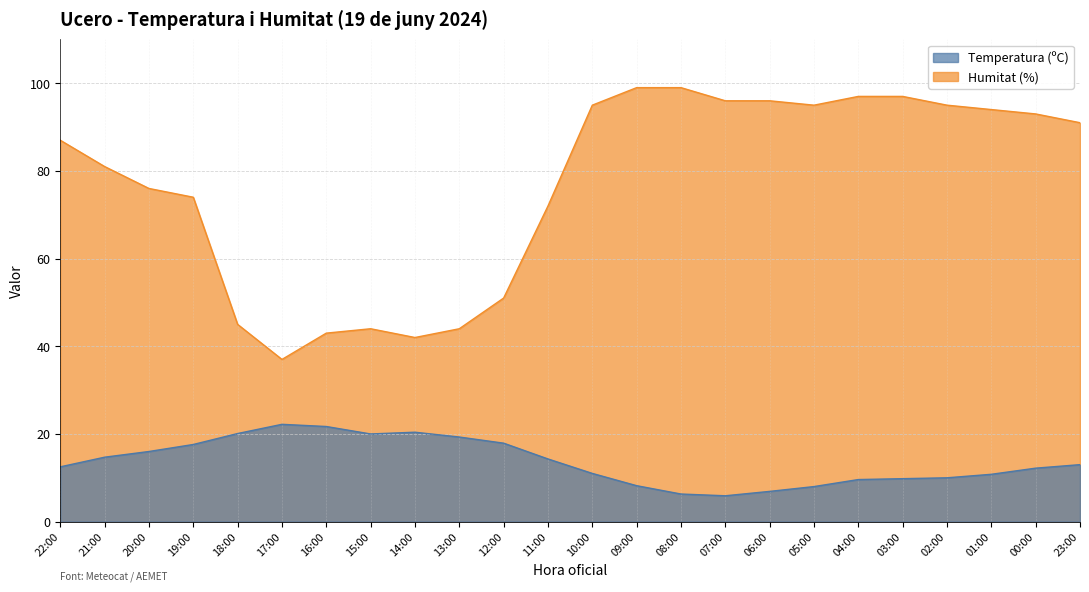

True or false: Humitat (%) has a value of 97.0 at 04:00.

True